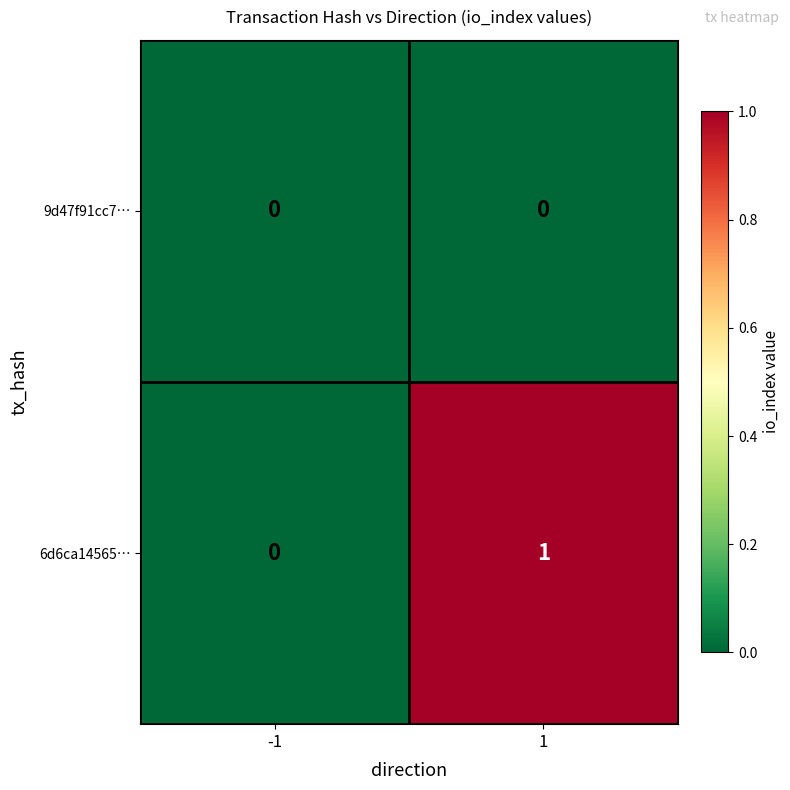

The 6d6ca14565… series shows 1 at 1. True or false?

True